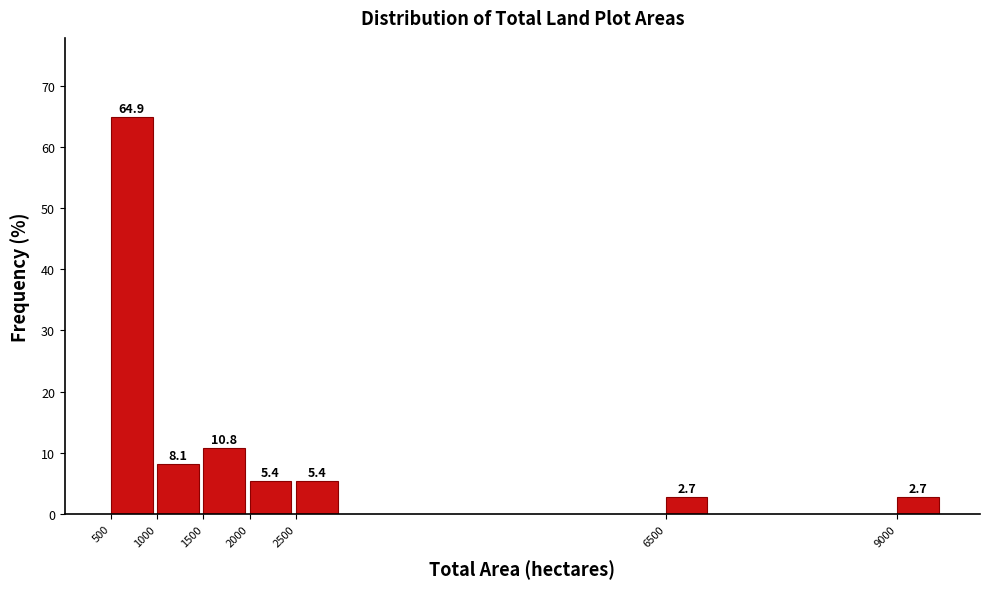

Reading left to right, what are all the values shown in this chart?

500=64.9	1000=8.1	1500=10.8	2000=5.4	2500=5.4	6500=2.7	9000=2.7